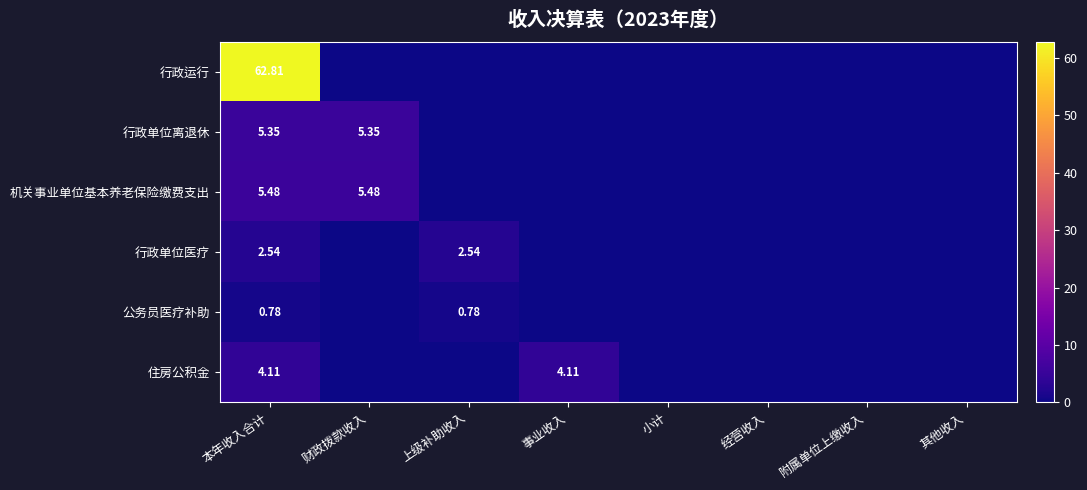

Between 事业收入 and 附属单位上缴收入, which series saw the biggest shift?

住房公积金